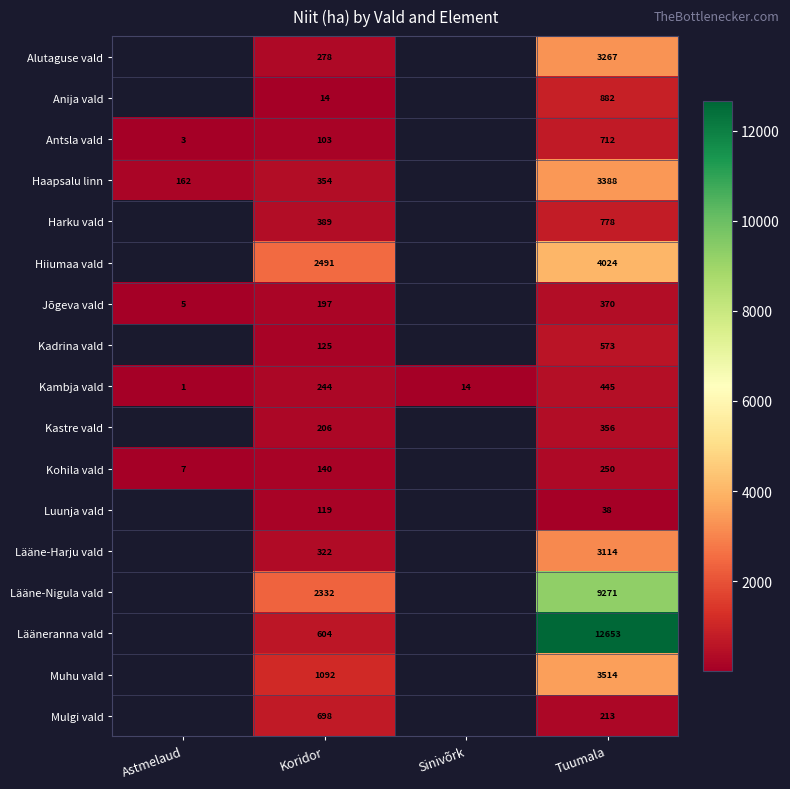

How many data points does each series have?

4